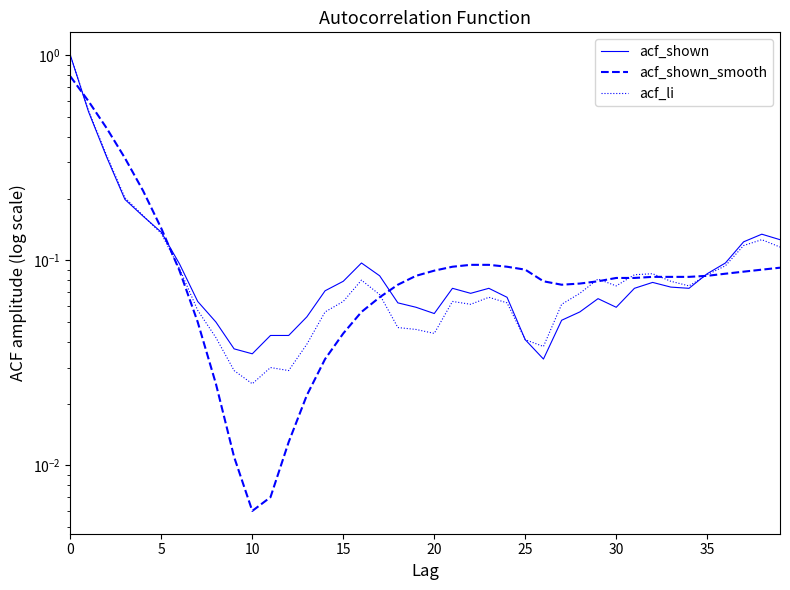

After their last crossing, which series has the higher values: acf_li or acf_shown?

acf_shown